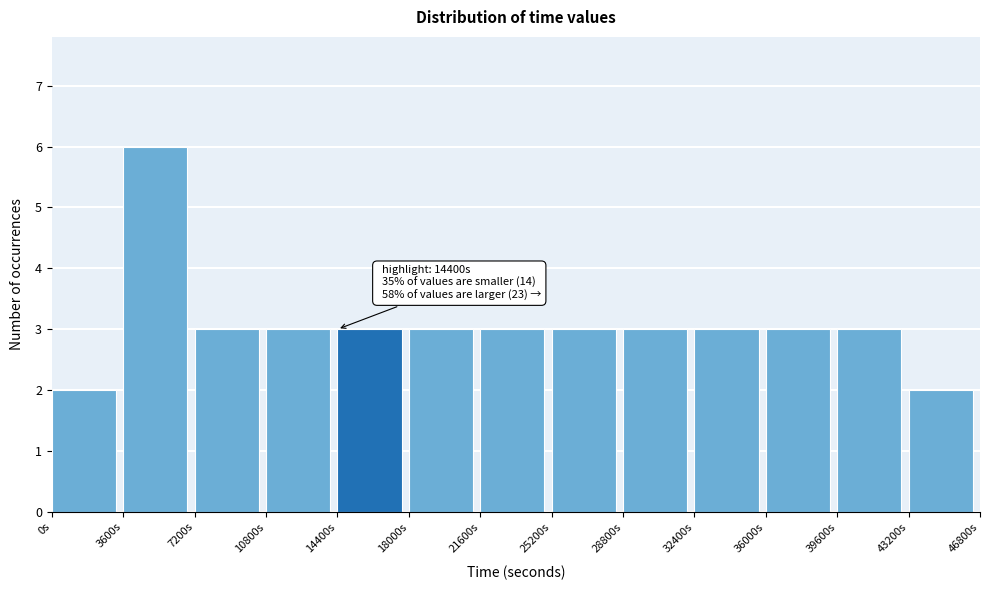

Which range on the x-axis has the tallest bar?

3600 to 7200